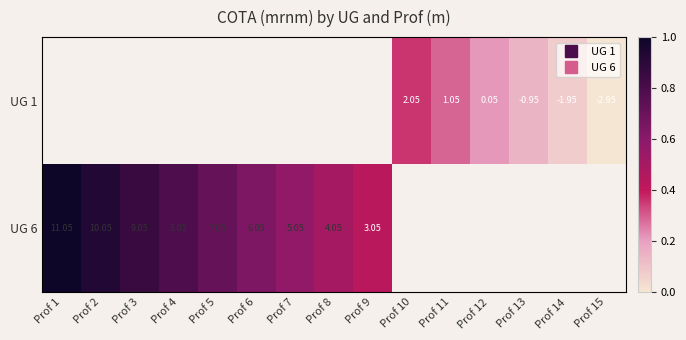

Is the value of UG 1 at Prof 11 greater than the value of UG 6 at Prof 1?

No